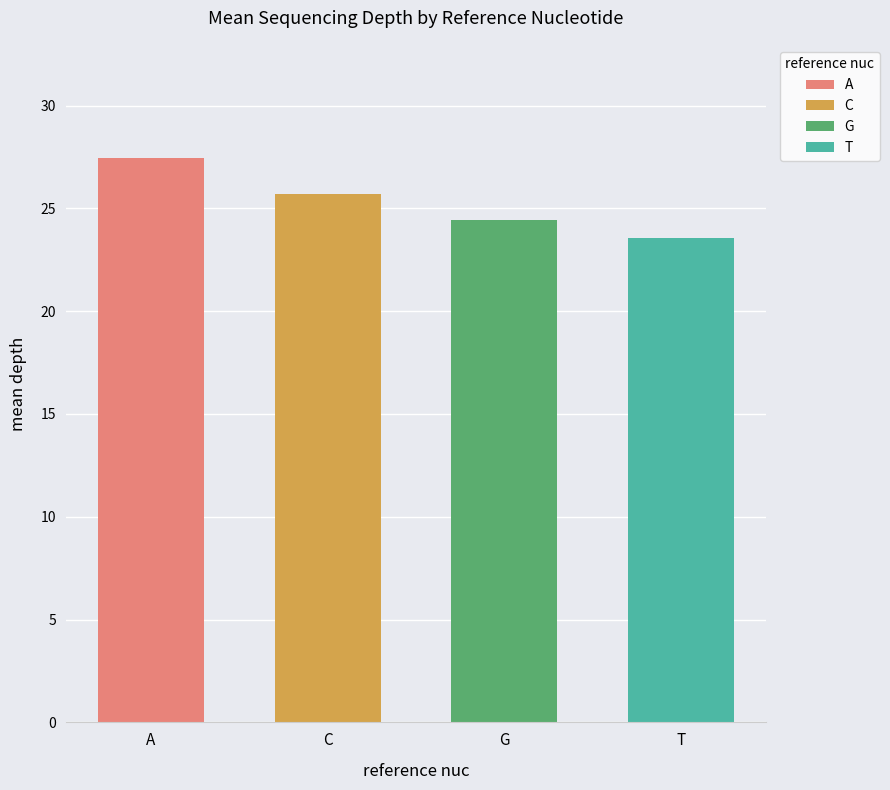

Count the number of categories in the chart.

4